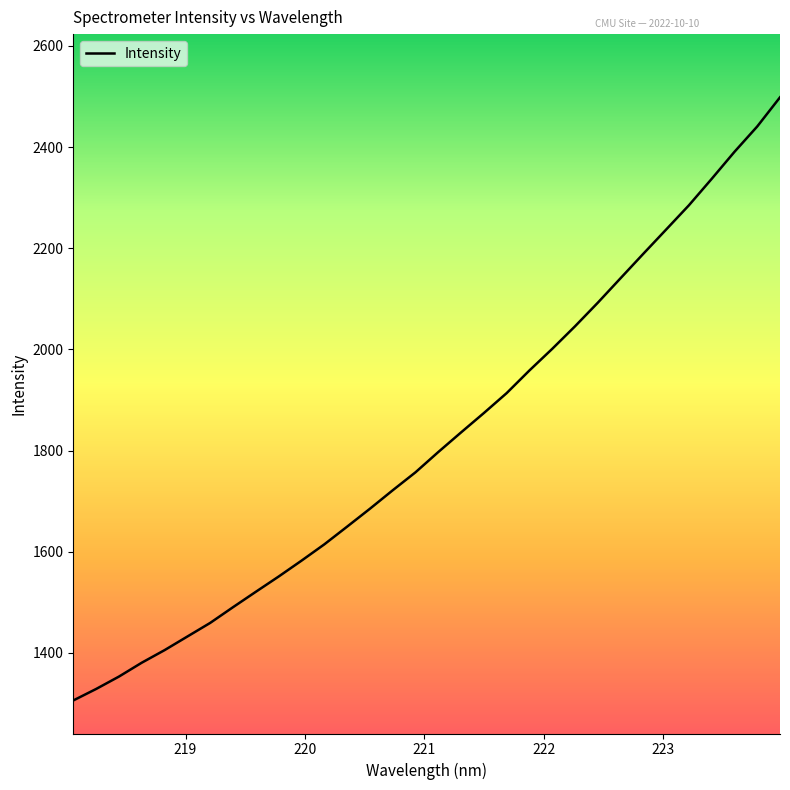

Reading left to right, what are all the values shown in this chart?

1306.2	1328.9	1353.4	1380.8	1405.6	1432.6	1459.5	1490.5	1521.0	1551.1	1582.4	1614.7	1649.7	1685.1	1721.6	1757.1	1797.2	1836.0	1874.3	1913.7	1958.5	2001.2	2045.8	2092.4	2140.8	2189.2	2237.0	2285.0	2337.2	2390.6	2440.8	2498.4